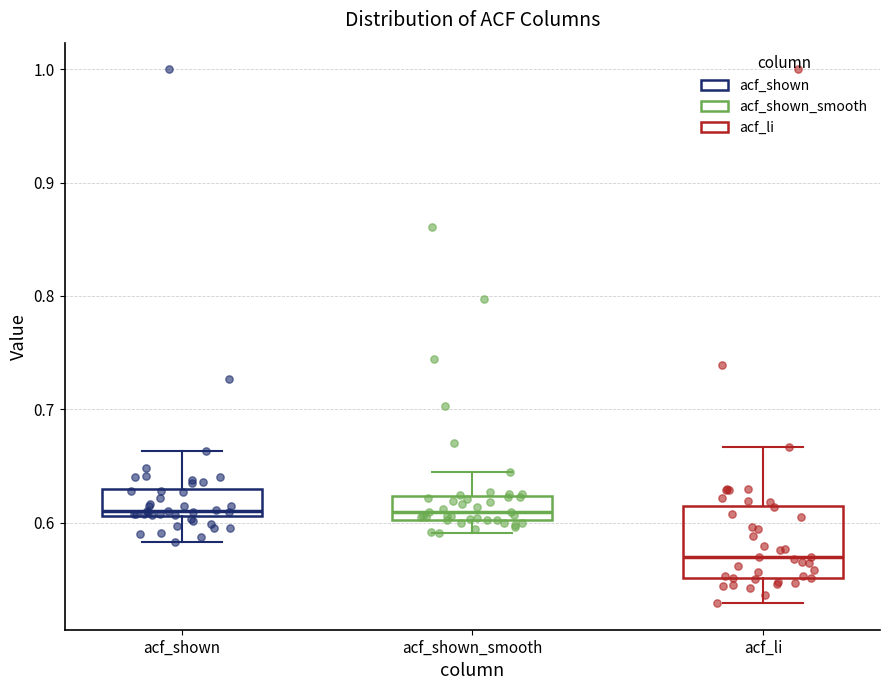

Comparing the boxes themselves (not the whiskers), which one is the tallest?

acf_li